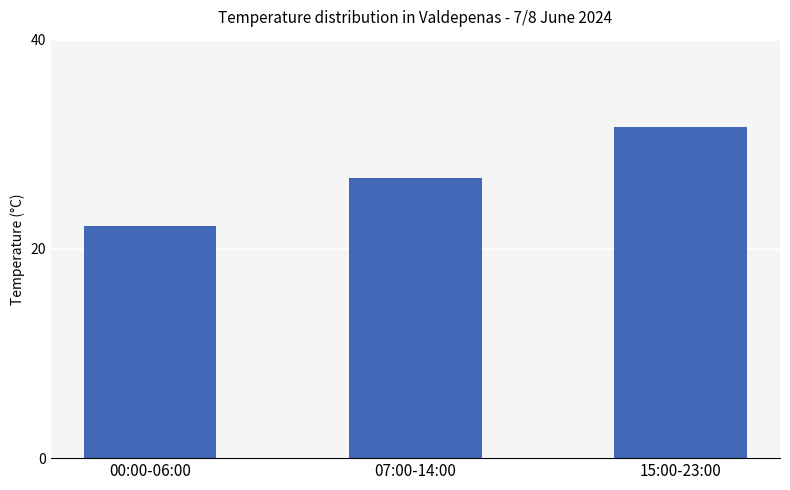

What is the label of the 3rd bar from the left?

15:00-23:00